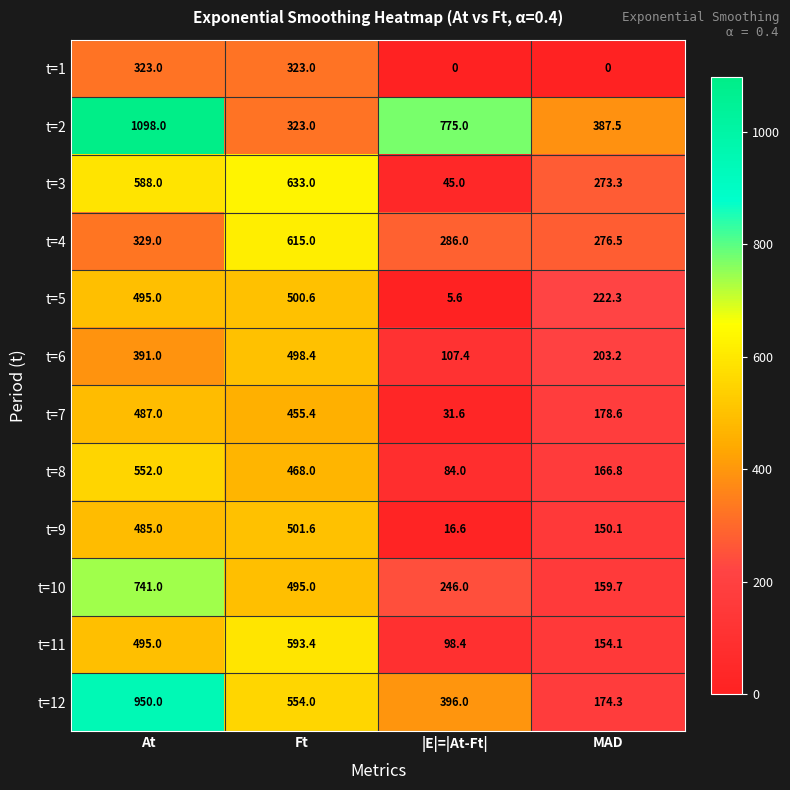

Which category has the highest value in the t=6 series?

Ft